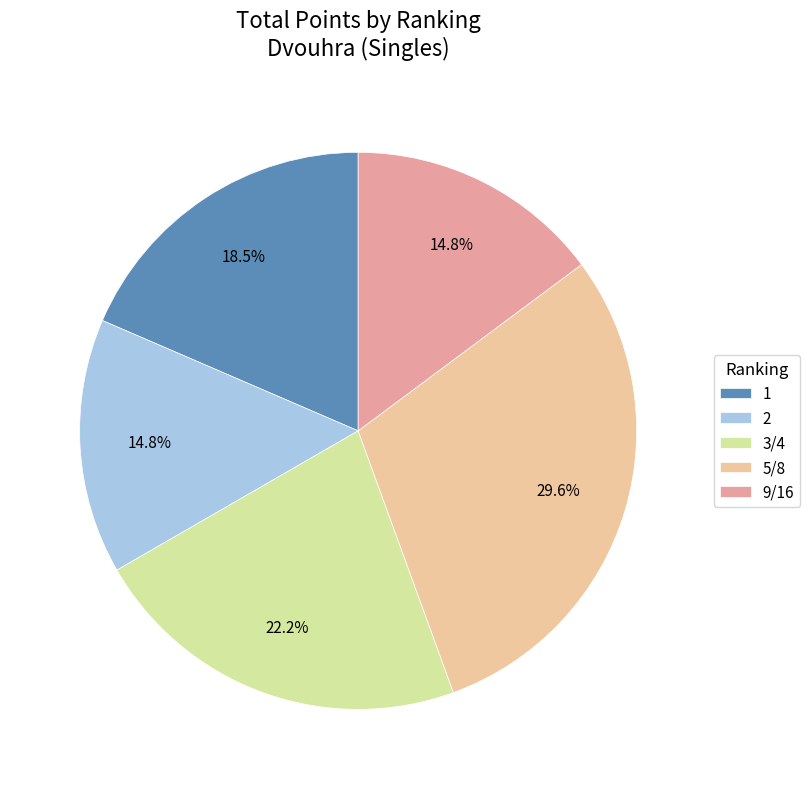

What percentage is the 3/4 slice, to the nearest percent?

22%